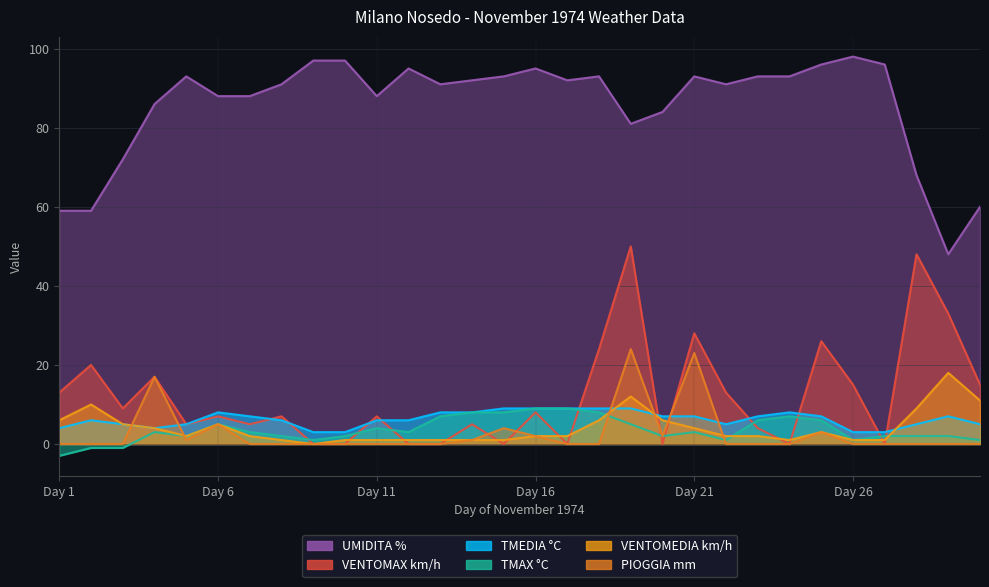

Which category has the highest value in the UMIDITA % series?

Day 26